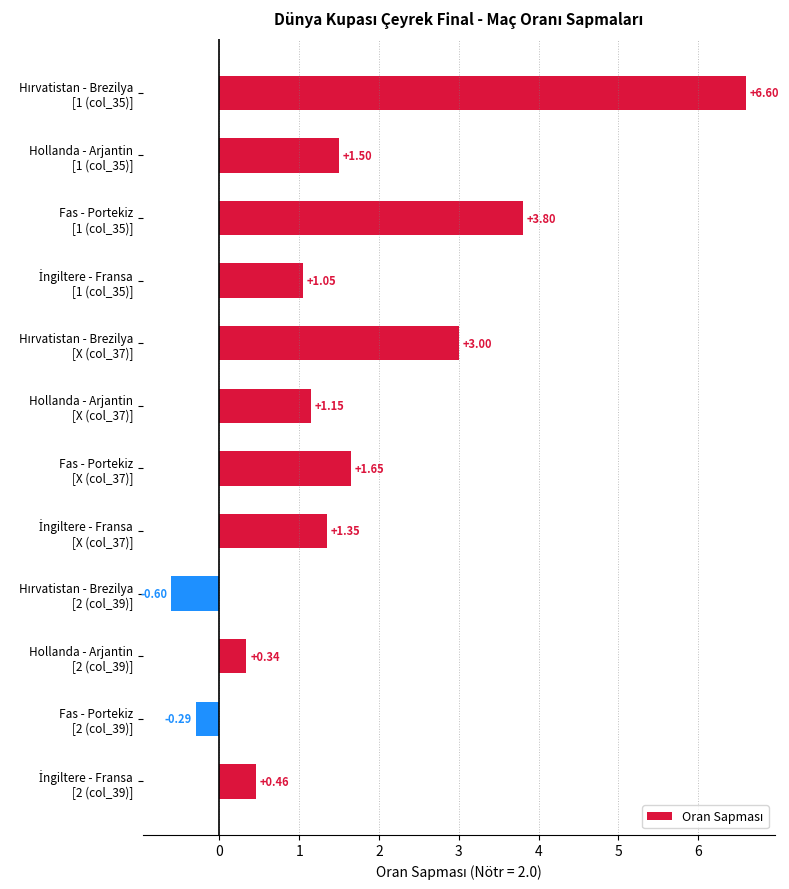

What is the average value?

1.7